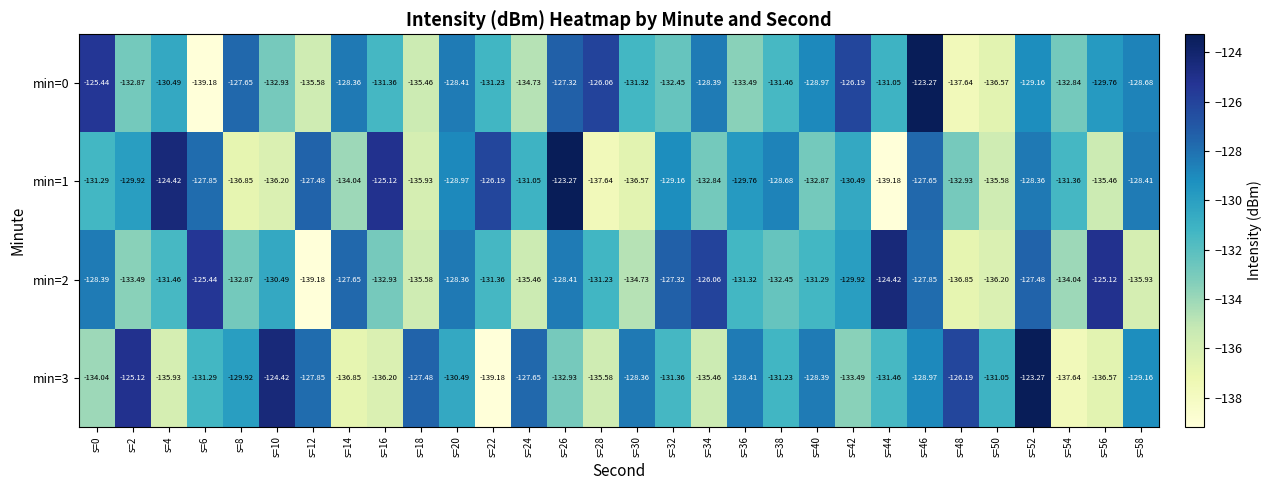

What is the maximum value shown in the chart?

-123.3